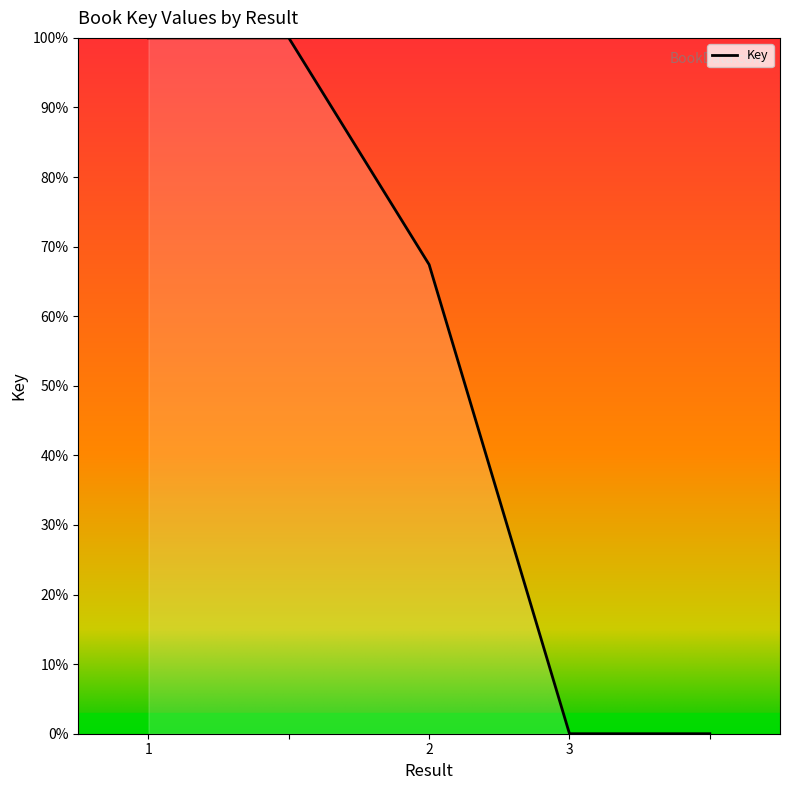

What is the greatest value displayed?

100.0